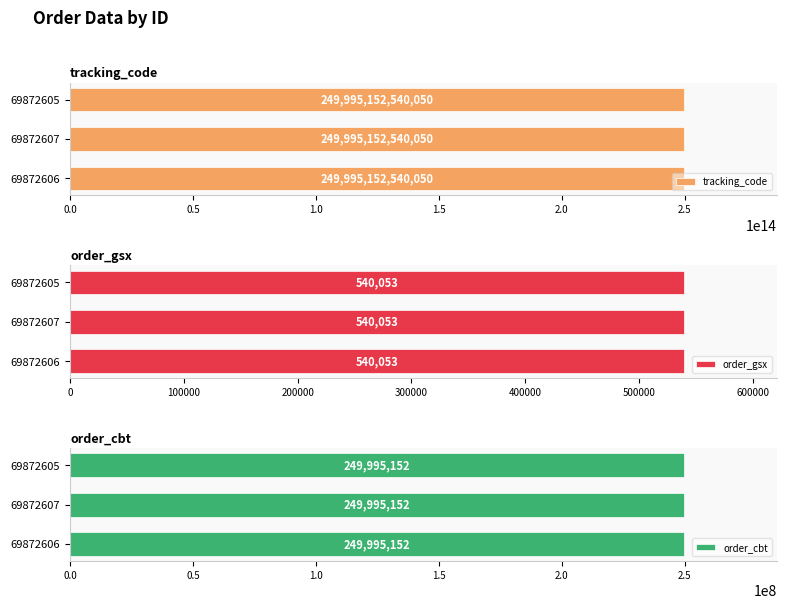

What is the maximum value for order_cbt?

249995152